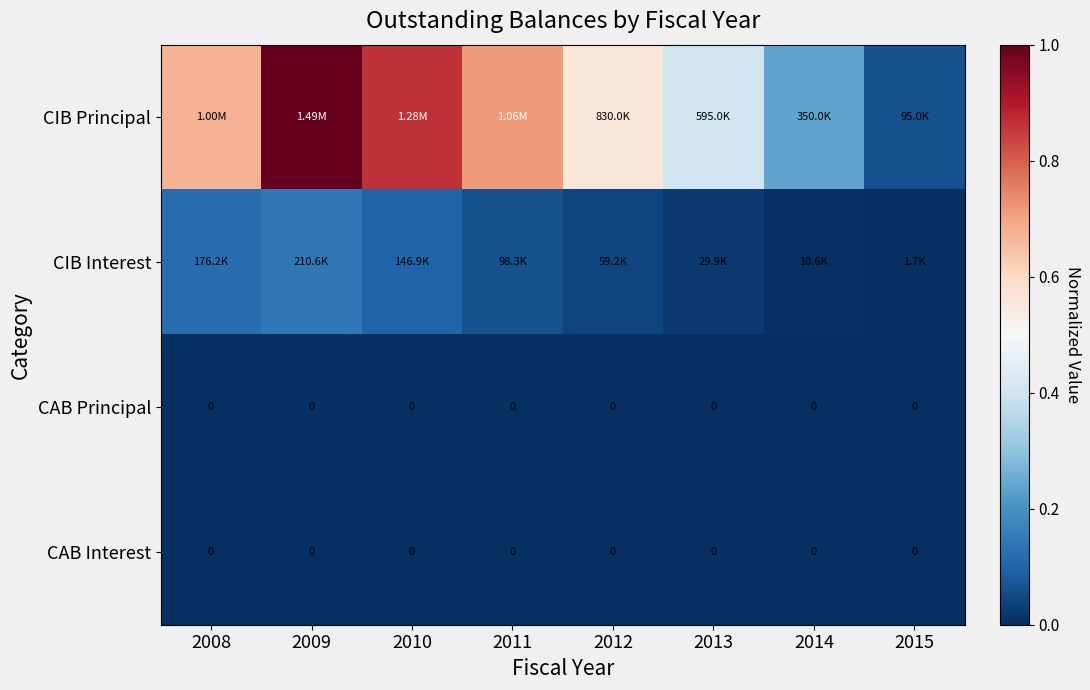

The CIB Principal series shows 0.7 at 2008. True or false?

True